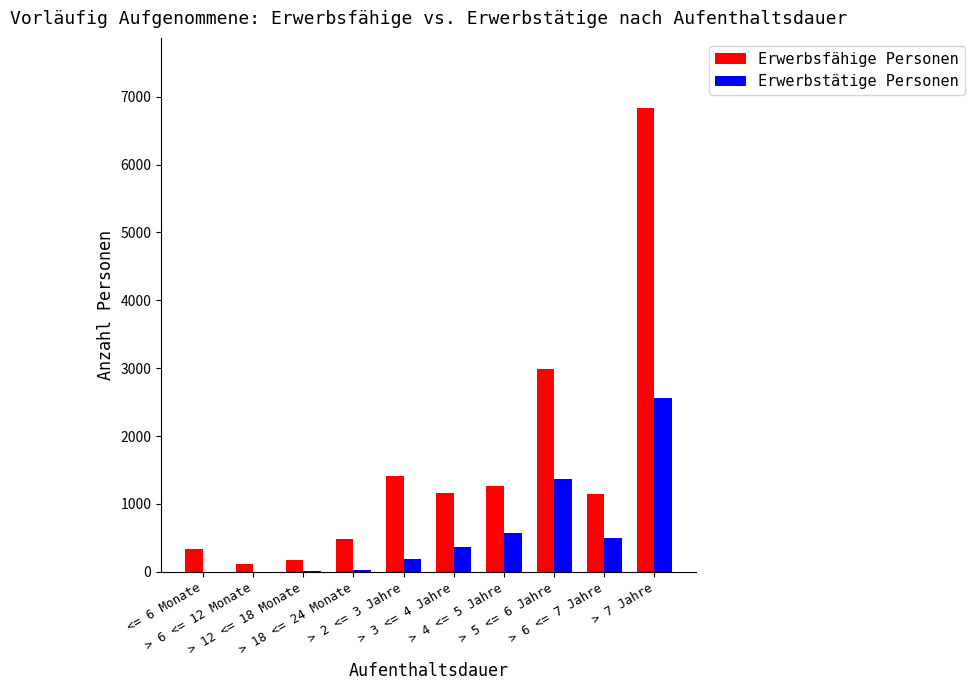

What is the spread (max minus min) of values at <= 6 Monate?

331